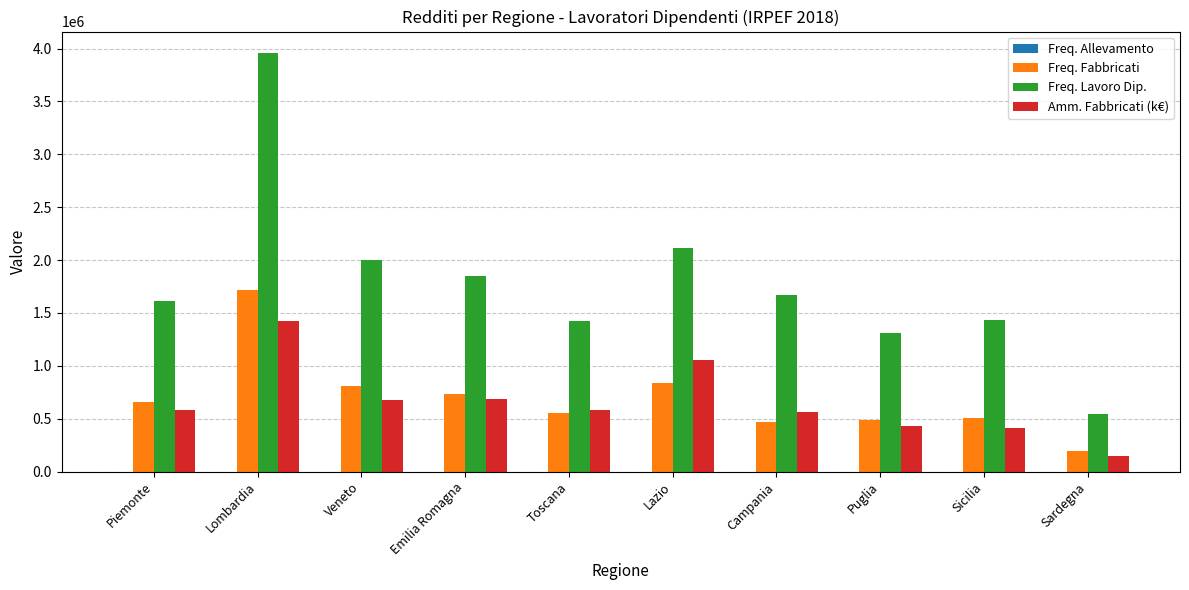

Which category has the highest value in the Amm. Fabbricati (k€) series?

Lombardia